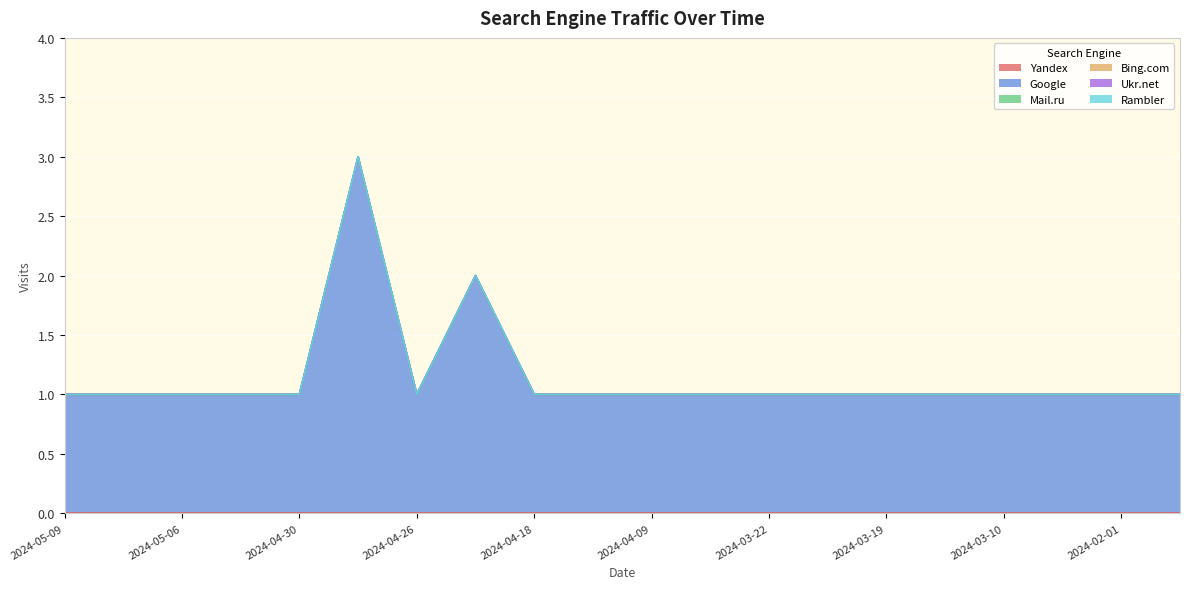

Which series has the largest total across all categories?

Google